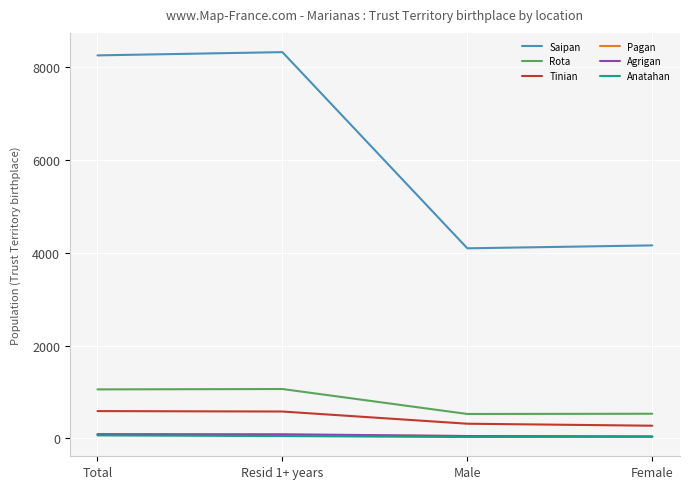

At how many categories does at least one series exceed 5363?

2